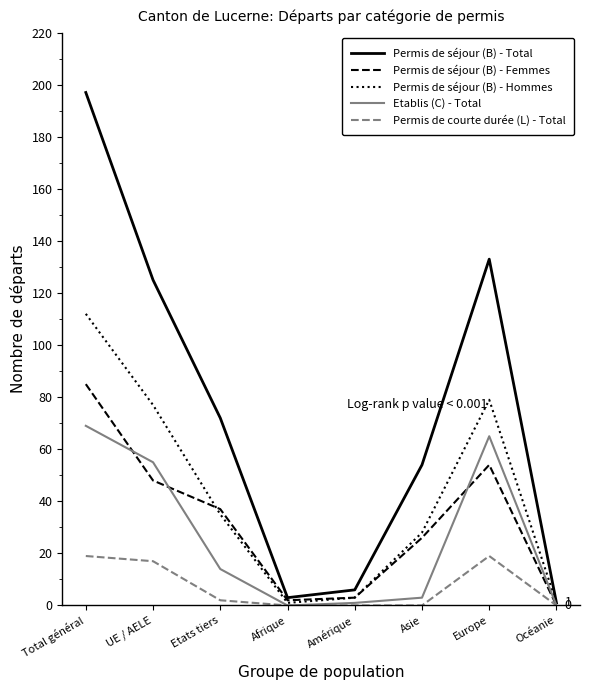

Read the Permis de séjour (B) - Femmes value at UE / AELE, to the nearest 10.

50